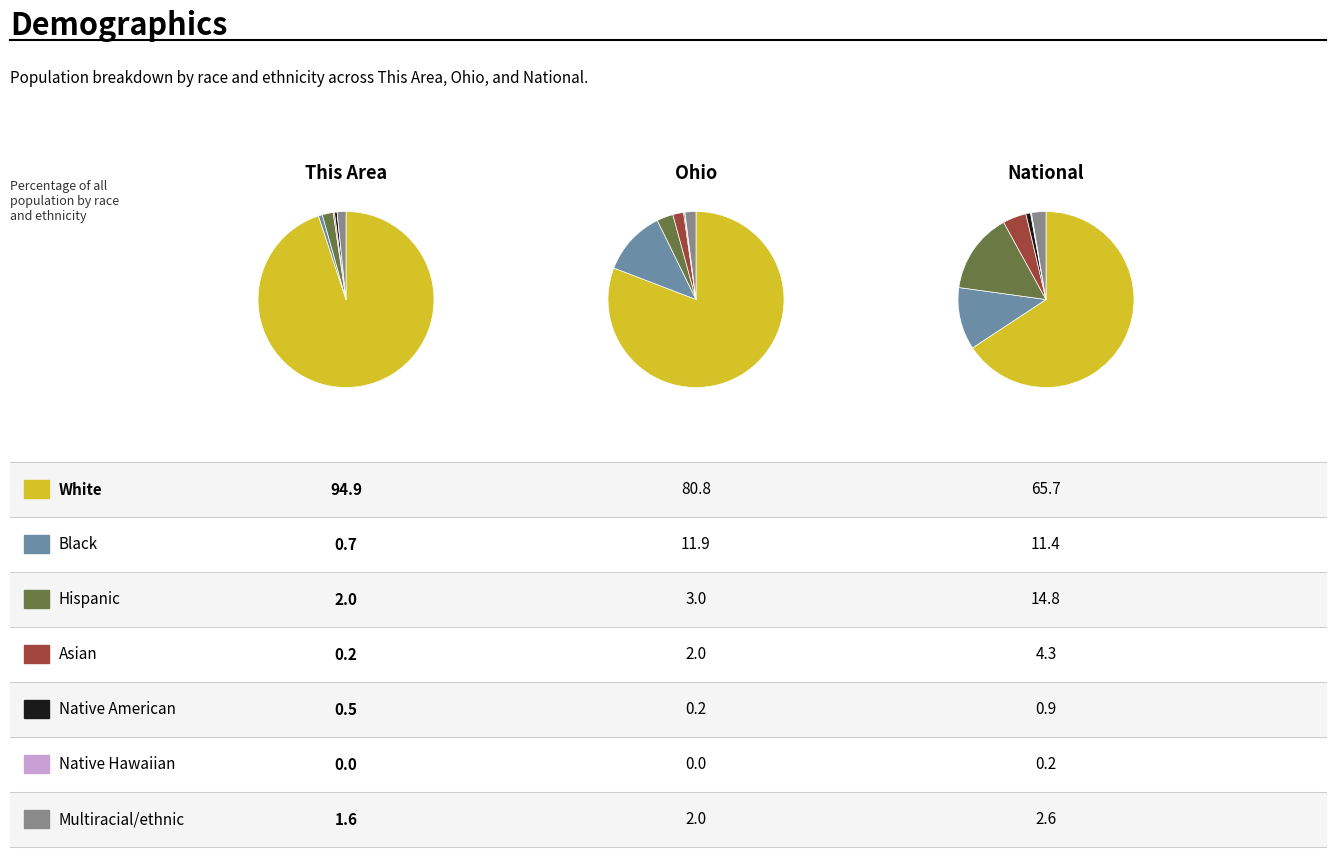

How many slices are in this pie chart?

7